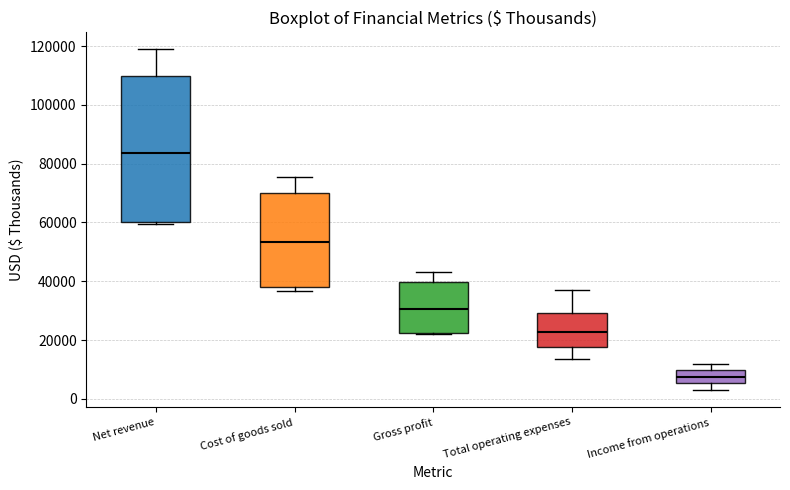

Reading left to right, read every box against the y-axis: the position of its median line, the range the box covers, and the ends of its whiskers. The values are not printed on the chart, so give them approximately, as read against the axis.

Net revenue: median 84000, box 60000 to 110000, whiskers 60000 (just below the box's lower edge) to 118000
Cost of goods sold: median 54000, box 38000 to 70000, whiskers 36000 to 76000
Gross profit: median 30000, box 22000 to 40000, whiskers 22000 to 44000
Total operating expenses: median 22000, box 18000 to 30000, whiskers 14000 to 38000
Income from operations: median 8000, box 6000 to 10000, whiskers 4000 to 12000